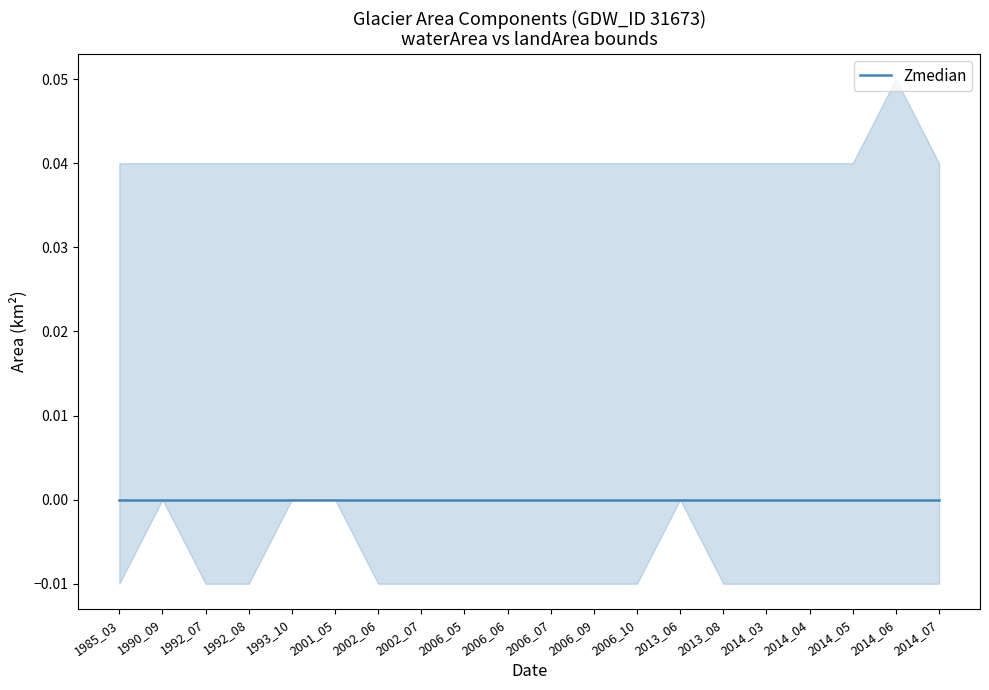

Which series has the largest range (max minus min)?

landArea